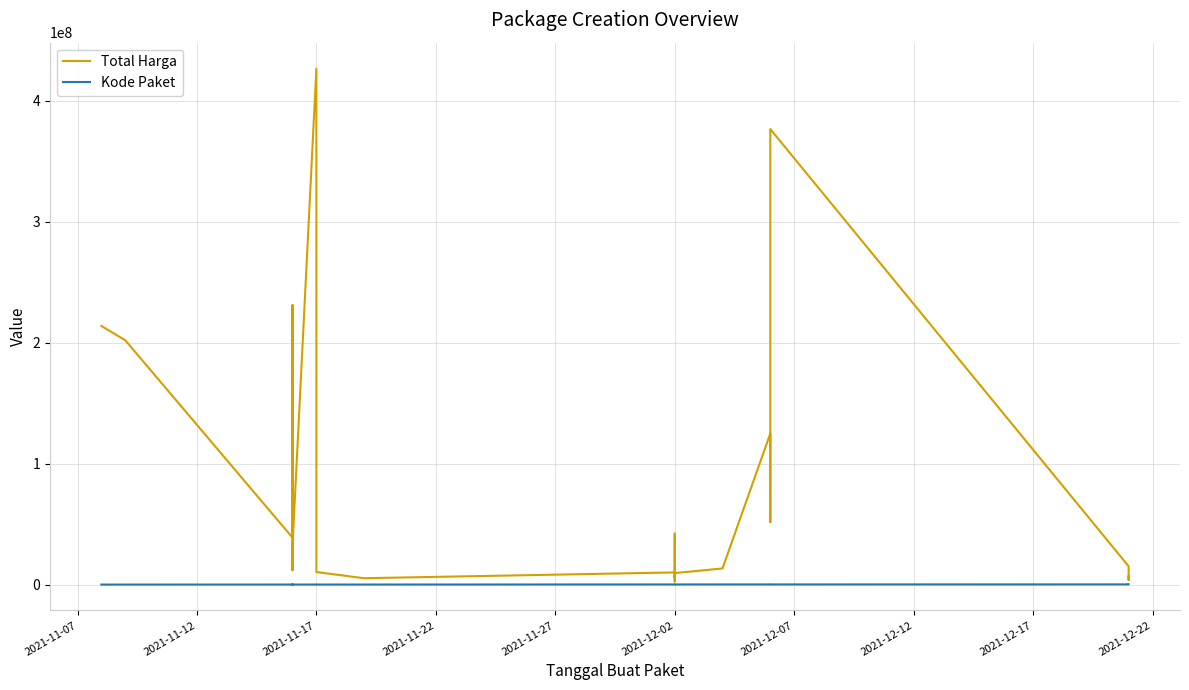

What is the difference between the second highest and second lowest values in the Total Harga series?

372849540